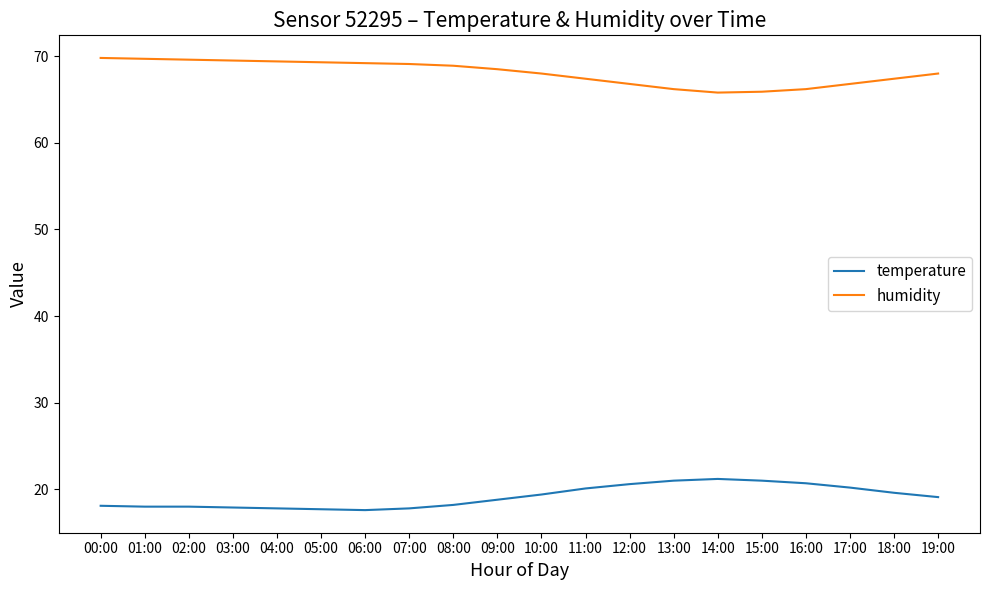

What is the sum of the temperature values at 18:00 and 09:00?

38.4